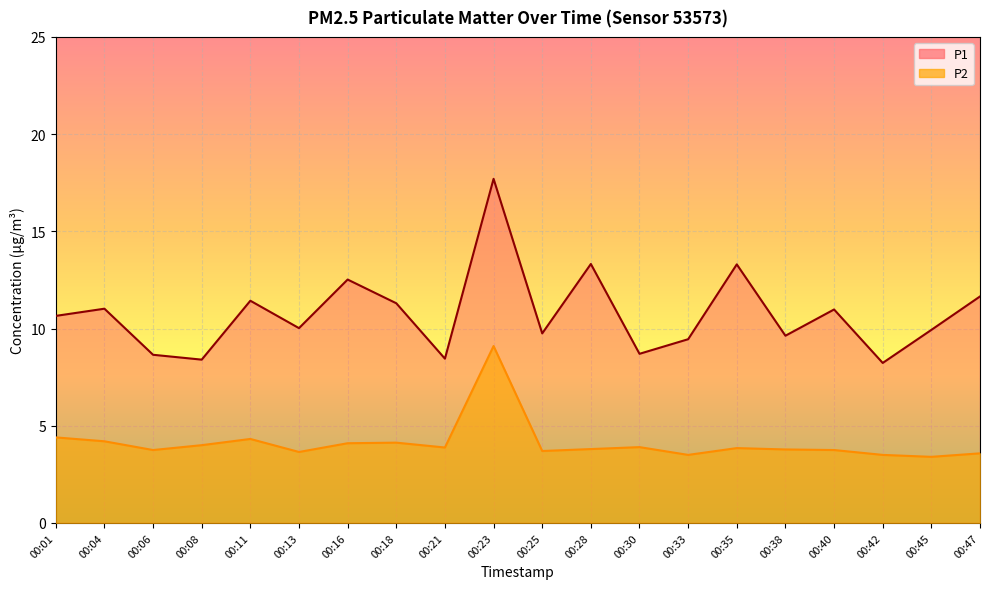

What is the maximum value for P2?

9.1